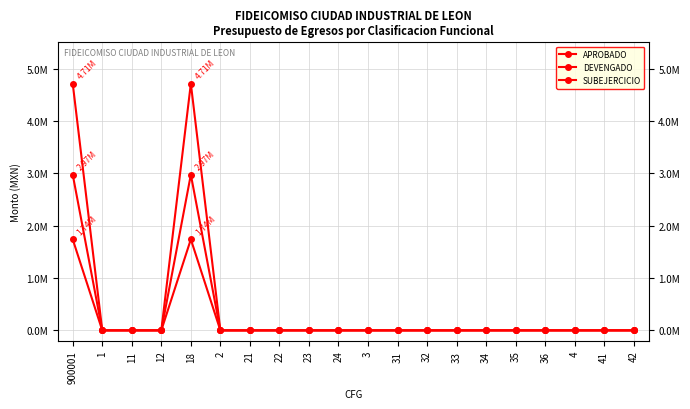

At which category does APROBADO reach its first local peak?

18